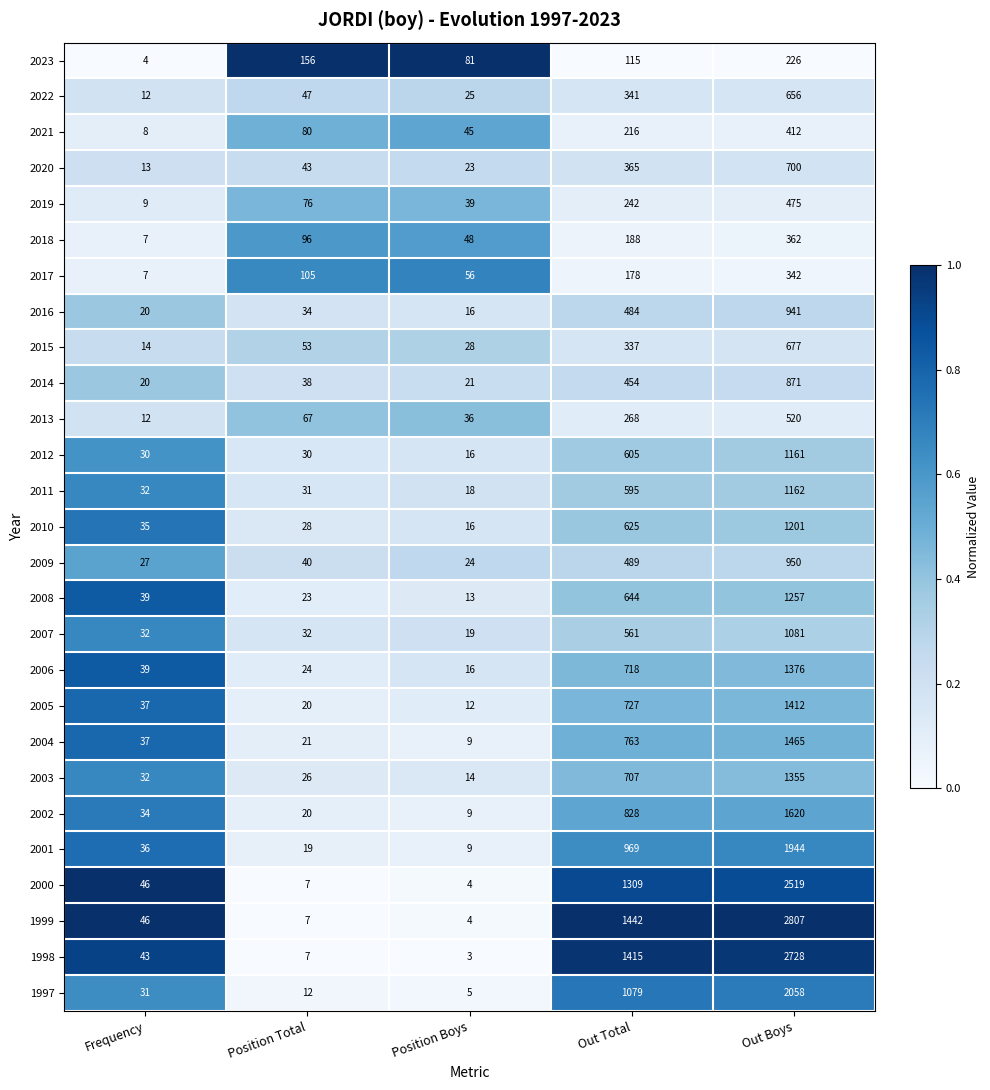

Which series has the largest total across all categories?

1999